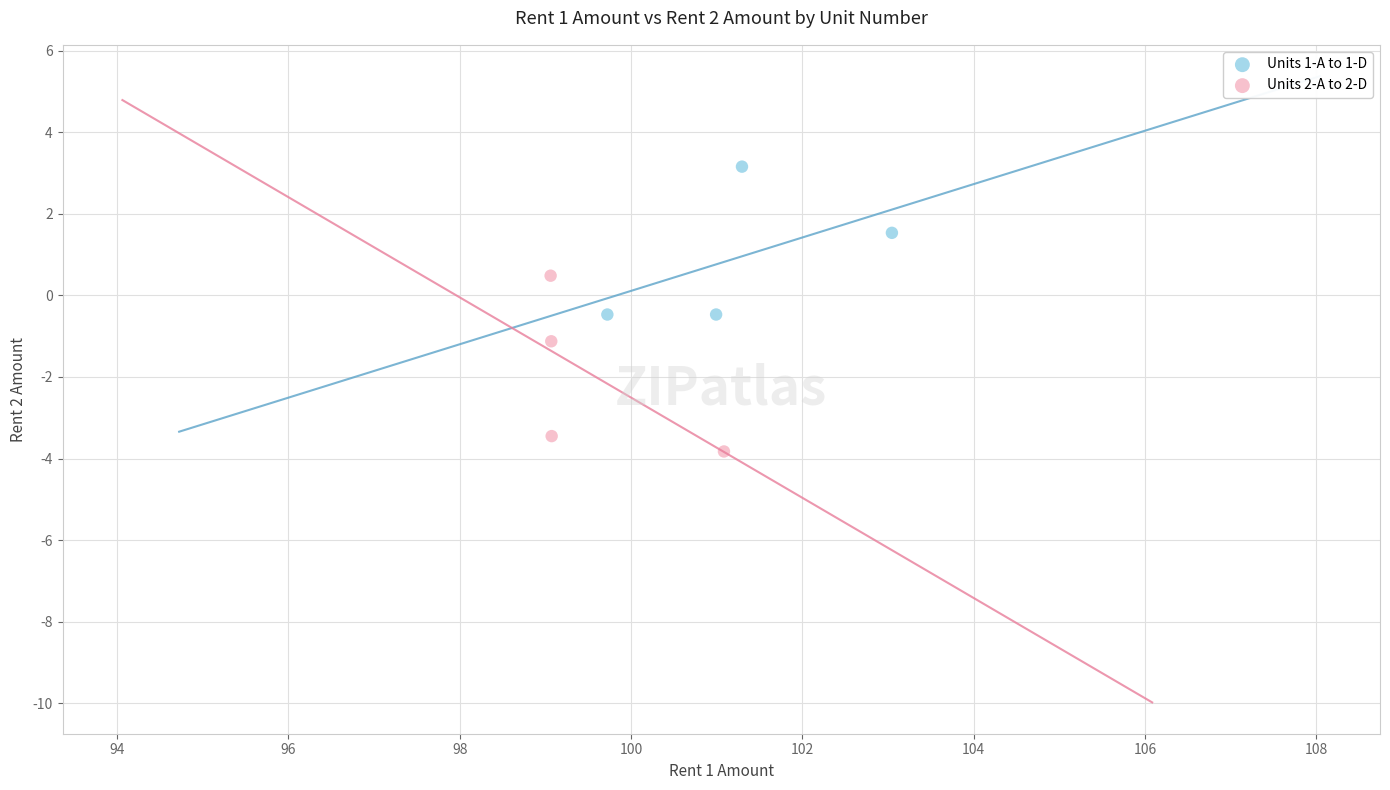

Which series reaches the minimum Y coordinate?

Units 2-A to 2-D